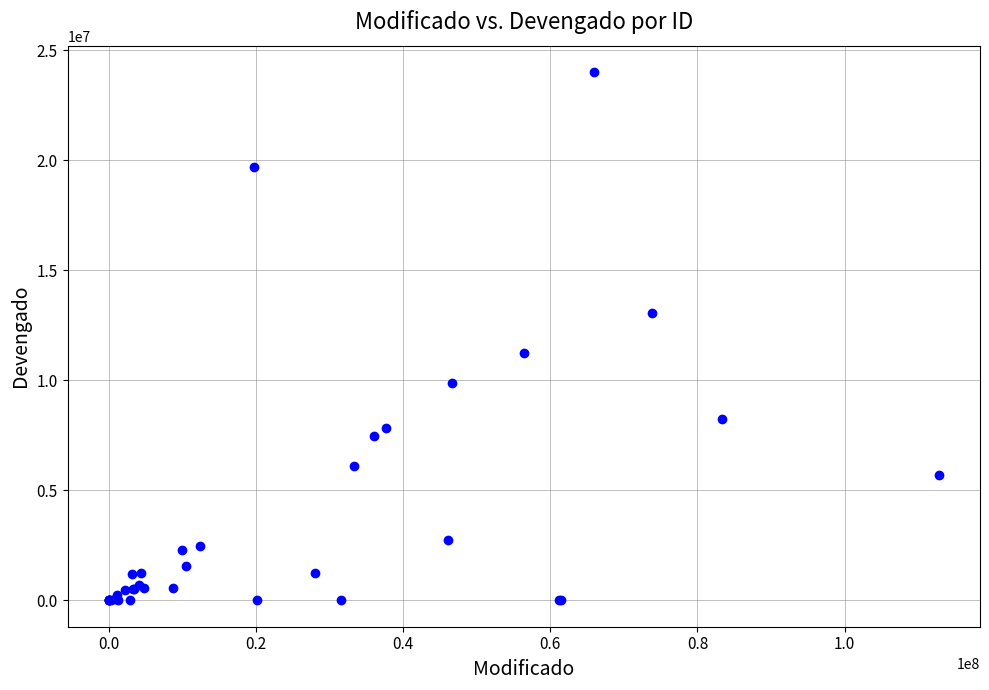

What Y value in the scatter plot is closest to 12004726?

11226919.2